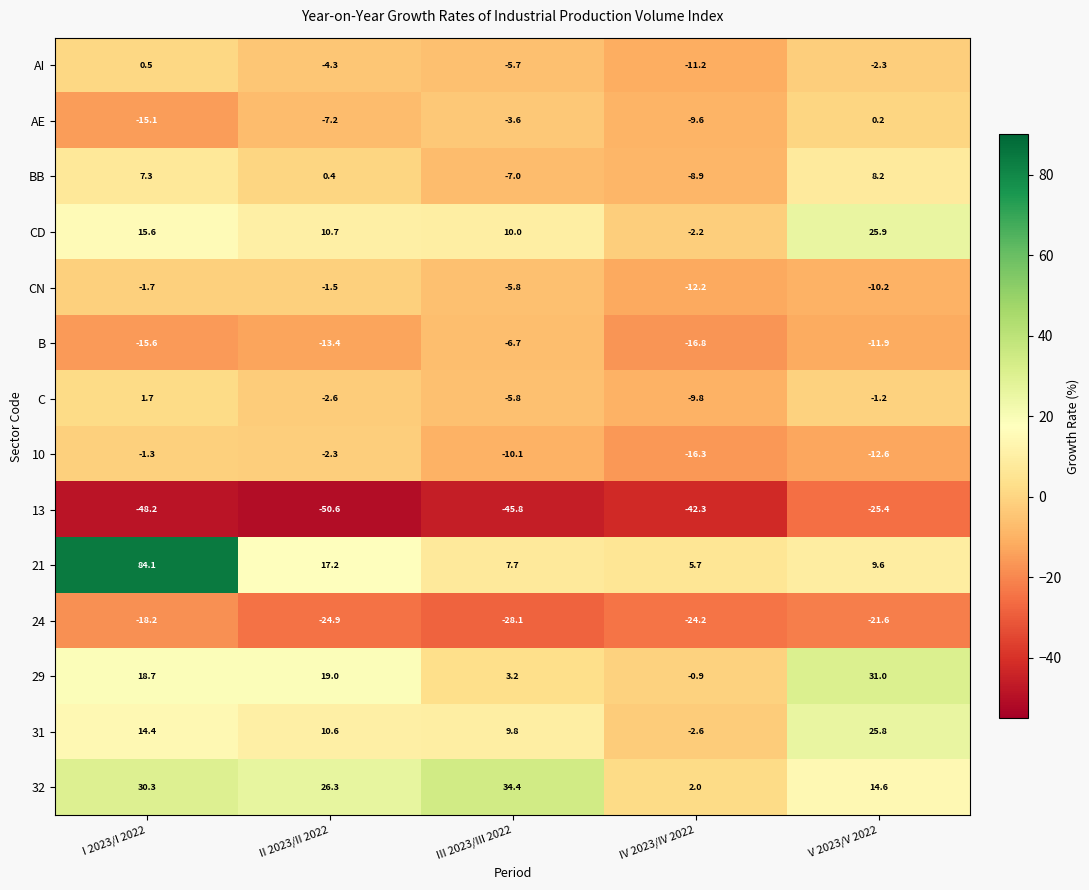

What is the difference between the second highest and second lowest values in the 31 series?

4.6